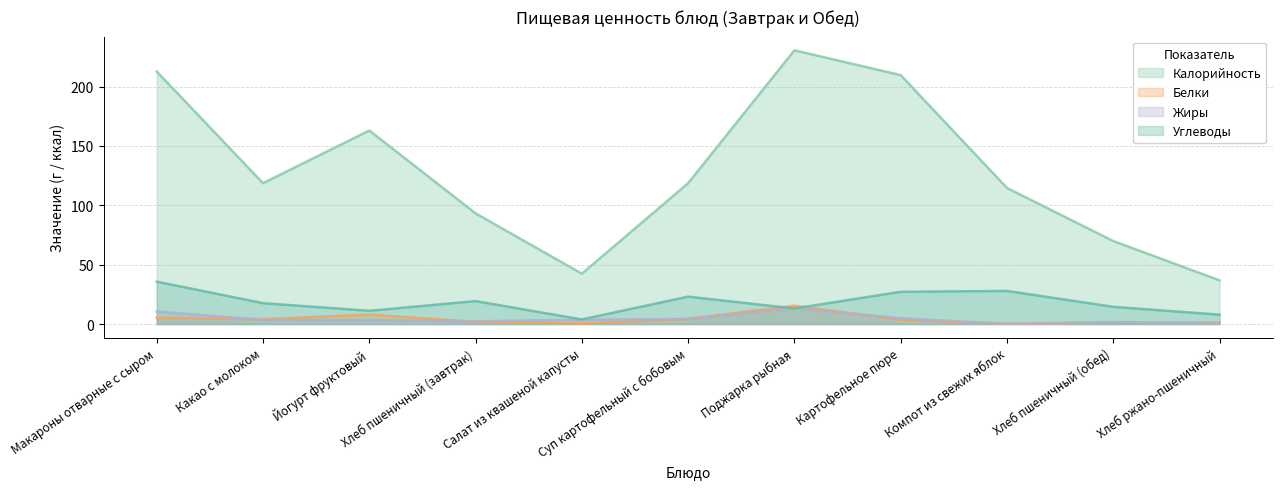

Reading left to right, transcribe all the data shown in this chart.

Калорийность: 212.7	118.6	163.0	93.2	42.4	118.6	230.6	209.7	114.6	69.9	36.8
Белки: 5.4	4.1	8.0	1.8	0.6	4.4	15.5	3.6	0.2	1.4	1.5
Жиры: 10.5	3.5	3.4	2.3	3.6	4.2	13.4	4.9	0.2	1.7	0.2
Углеводы: 35.7	17.6	11.2	19.3	3.9	23.1	13.1	27.1	27.9	14.5	7.9